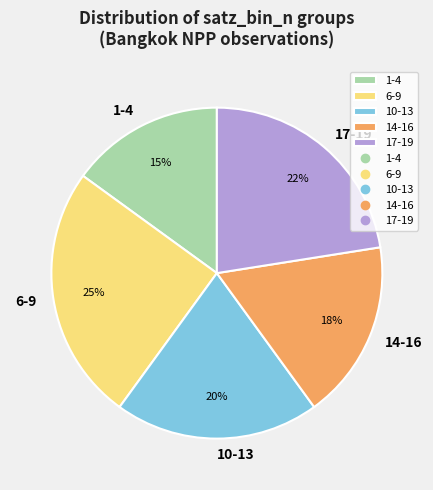

Count the number of slices in the pie.

5